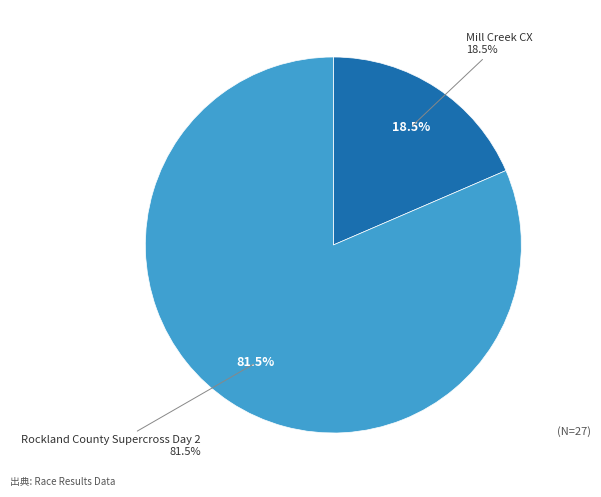

What percentage is the Mill Creek CX slice, to the nearest percent?

19%